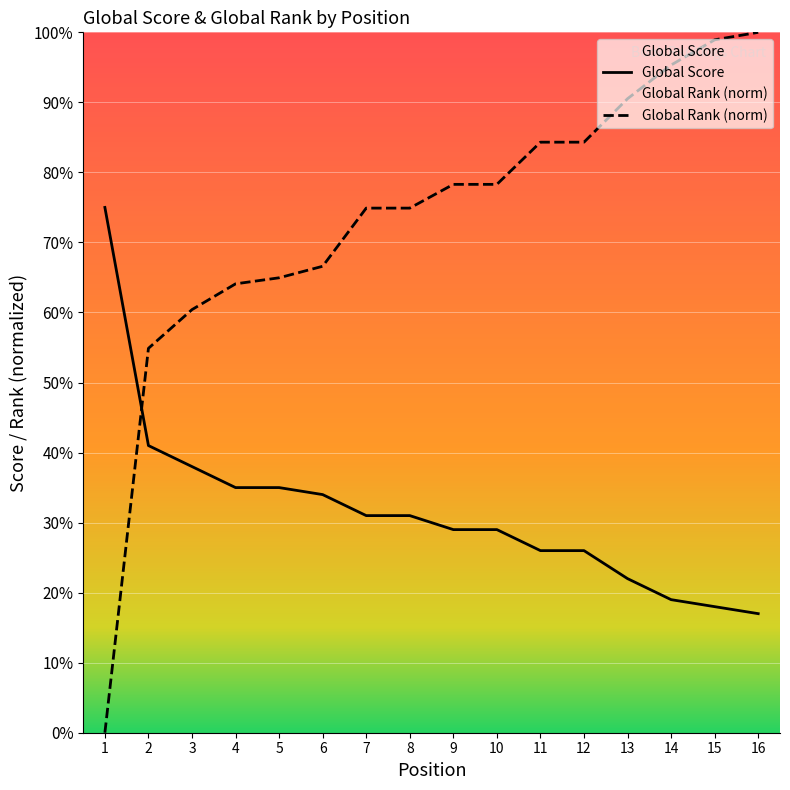

True or false: Global Rank (norm) has a value of 102.7 at 5.

False